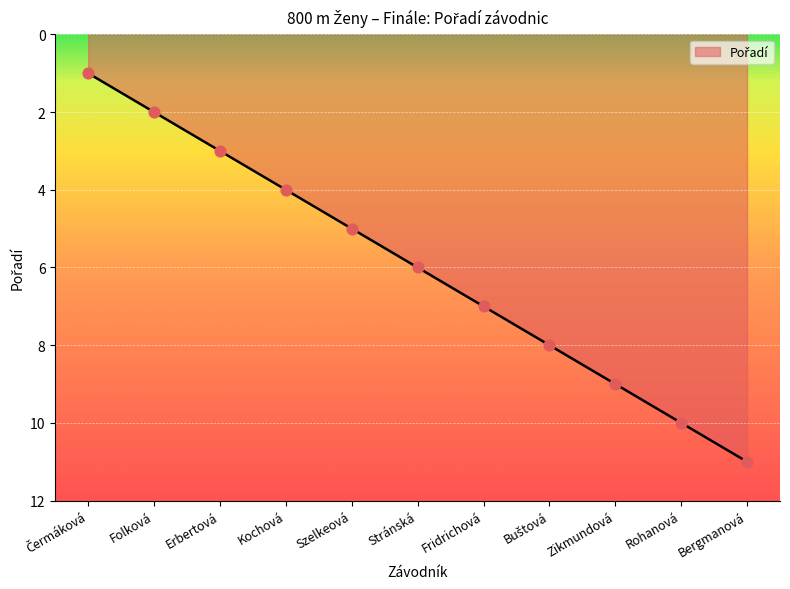

Between Fridrichová and Zikmundová, which is larger?

Zikmundová